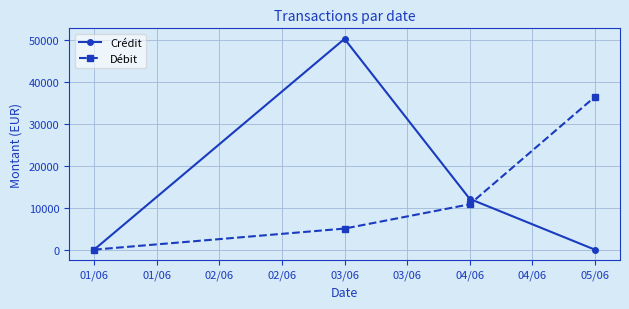

Rank the series by their maximum value, from highest to lowest.

Crédit, Débit